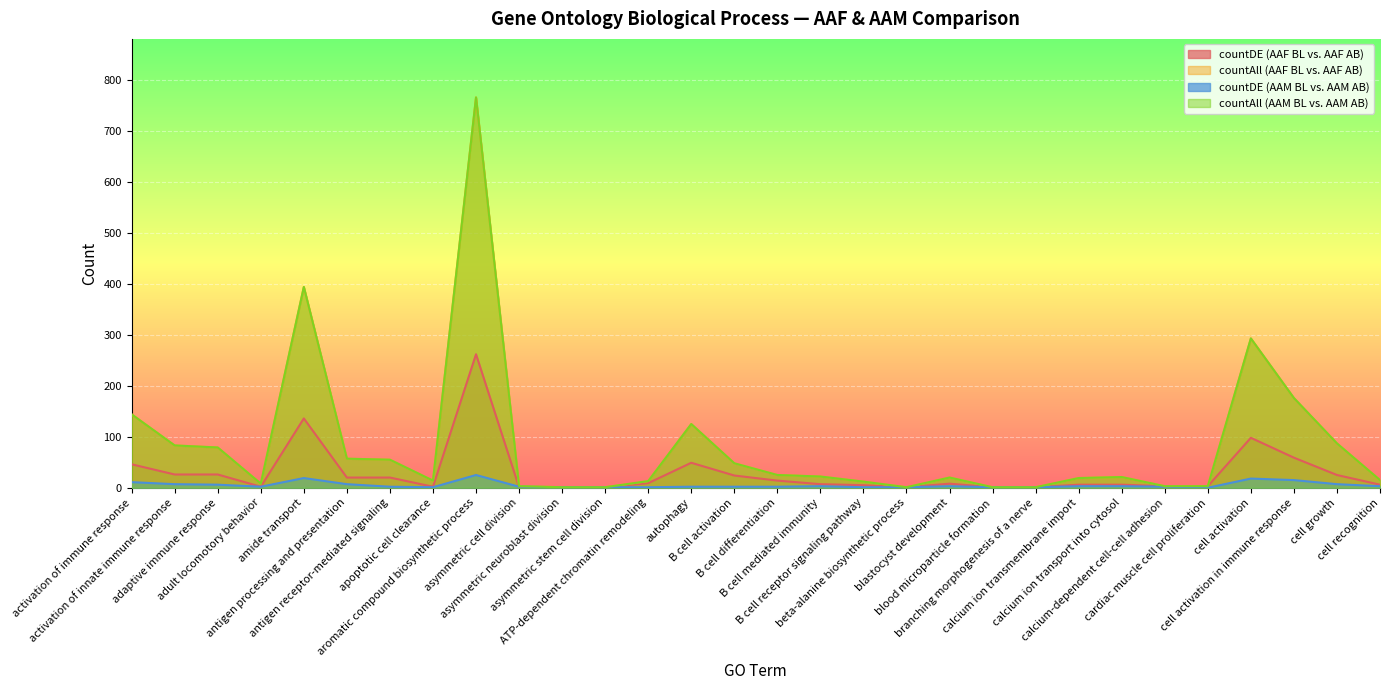

How many data points in countDE (AAM BL vs. AAM AB) are less than 2?

9